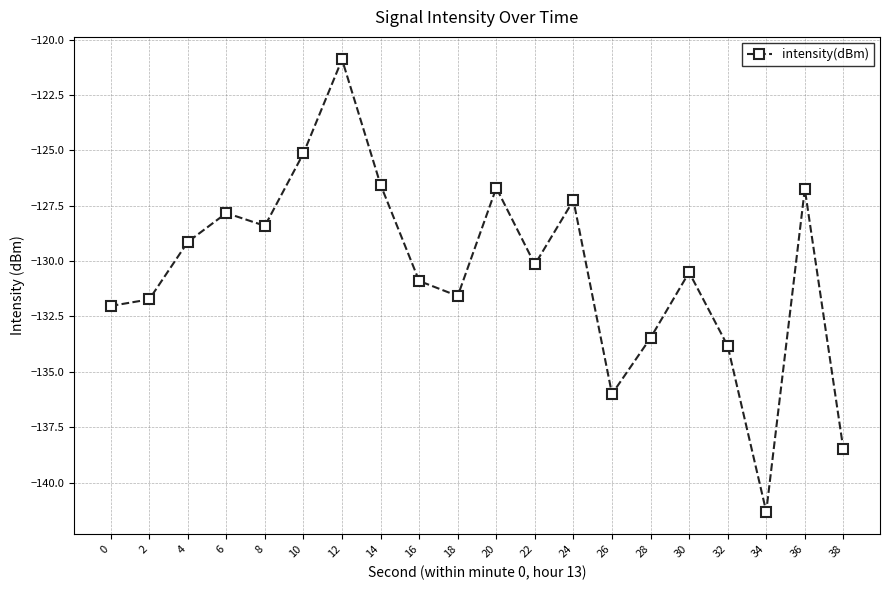

What is the change in value from 2 to 36?

+5.0